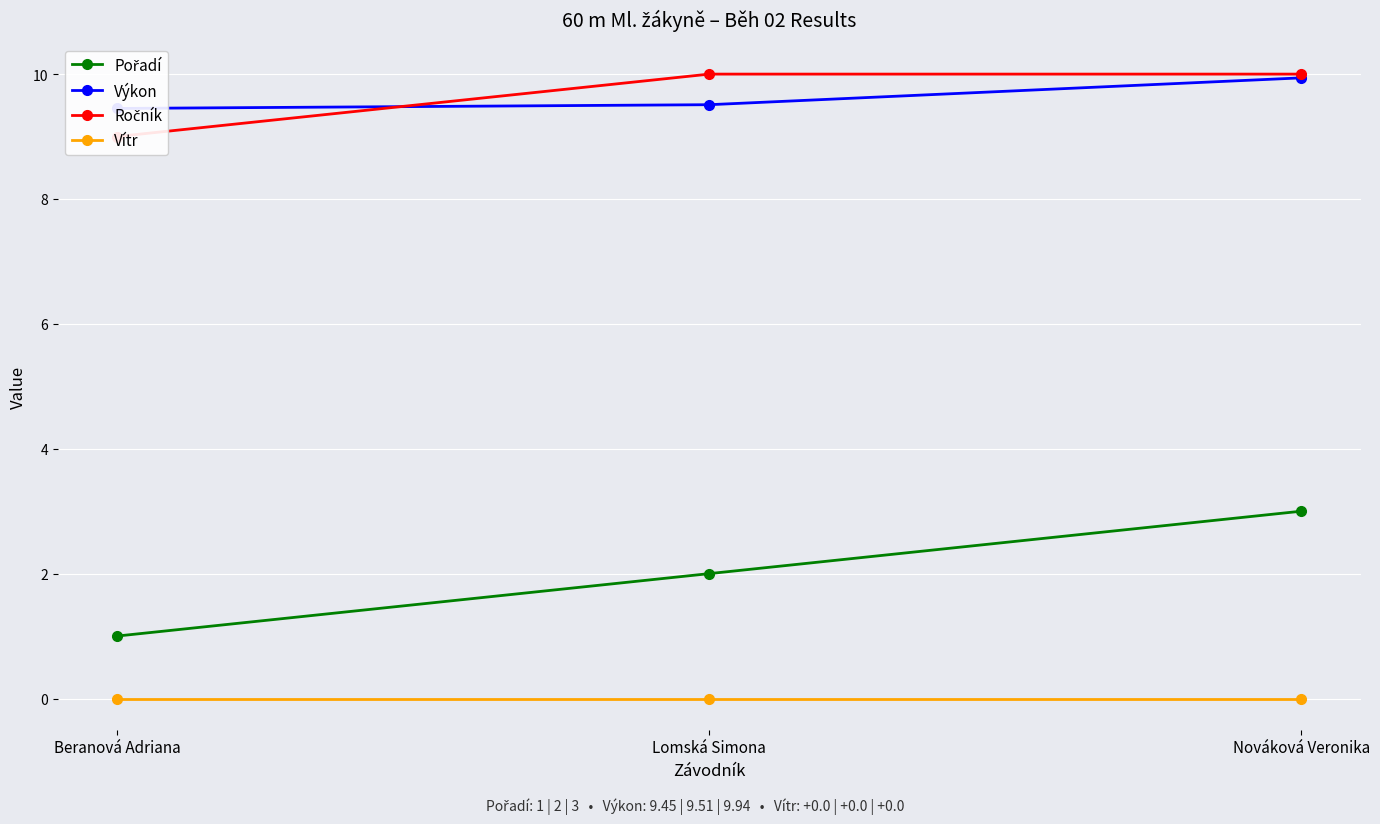

What is the difference between the second highest and minimum values in the Pořadí series?

1.0